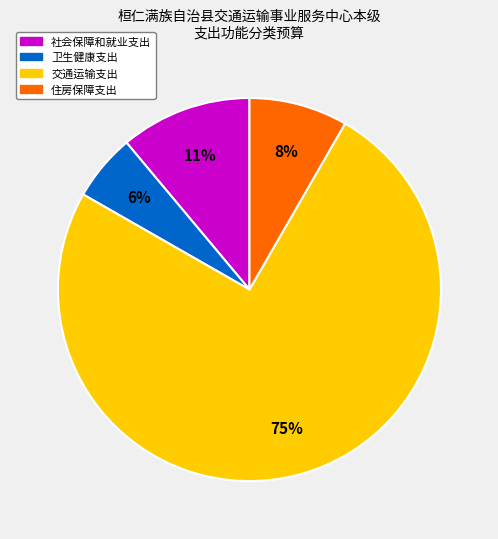

To the nearest percent, what portion does 社会保障和就业支出 represent?

11%